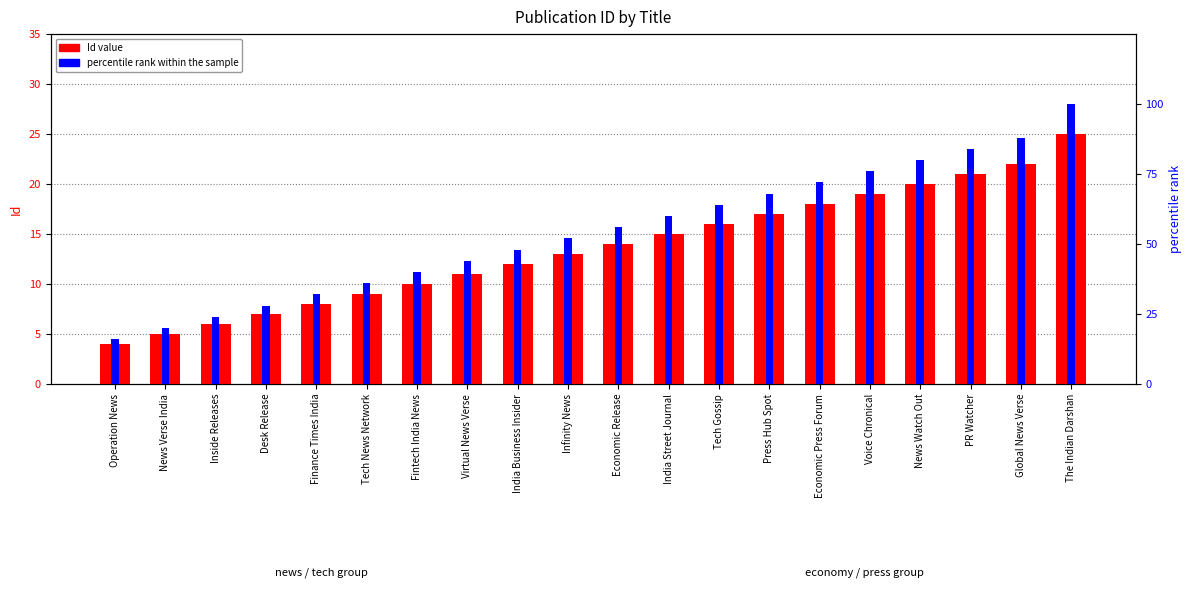

How many data points in Id are less than 14?

10